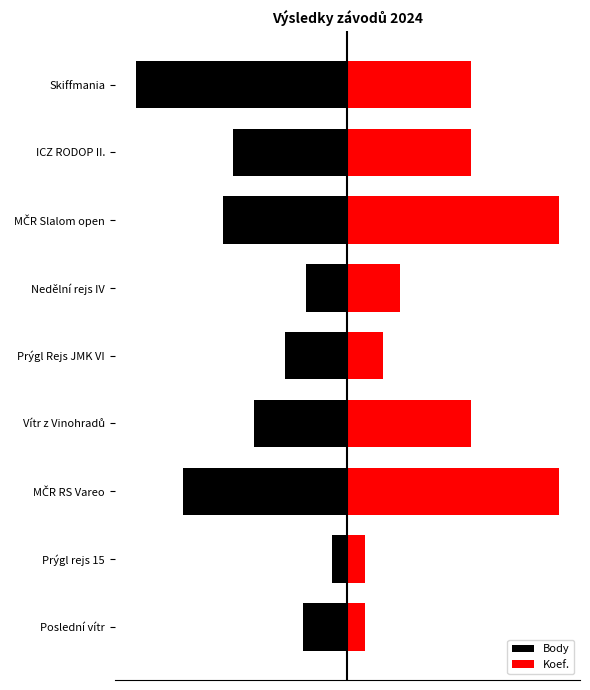

Reading right to left, list all the values displayed in this chart.

Body: 8=-10.0	7=-5.4	6=-5.9	5=-1.9	4=-3.0	3=-4.4	2=-7.8	1=-0.7	0=-2.1
Koef.: 8=5.8	7=5.8	6=10.0	5=2.5	4=1.7	3=5.8	2=10.0	1=0.8	0=0.8